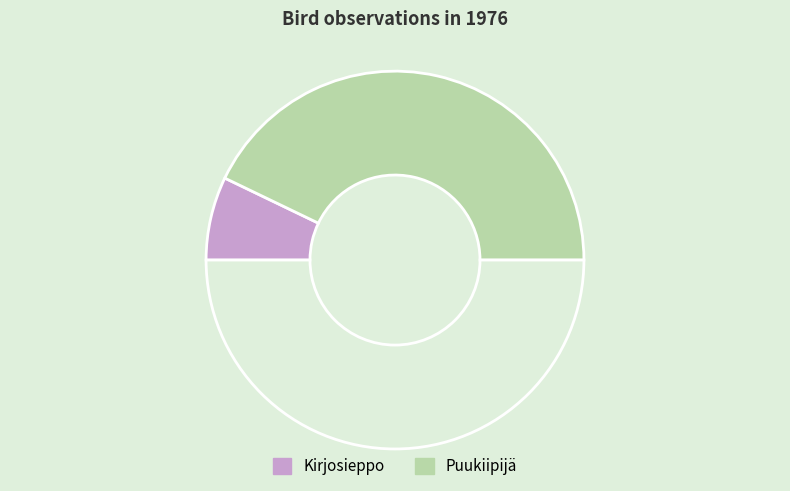

Count the number of slices in the pie.

3